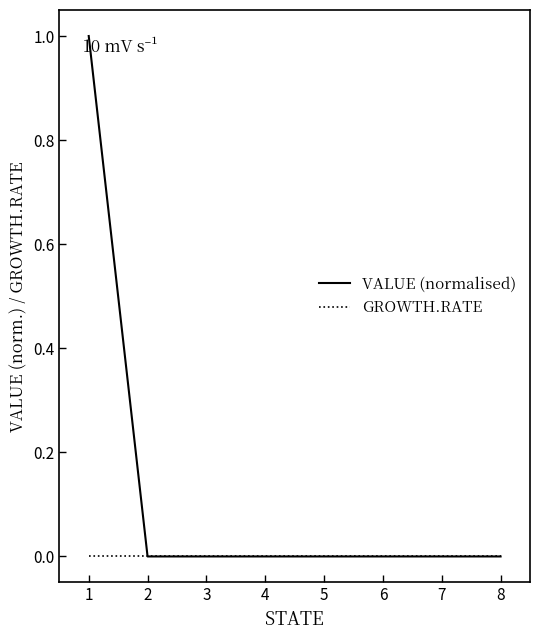

Which series has the widest spread of values?

VALUE (normalised)